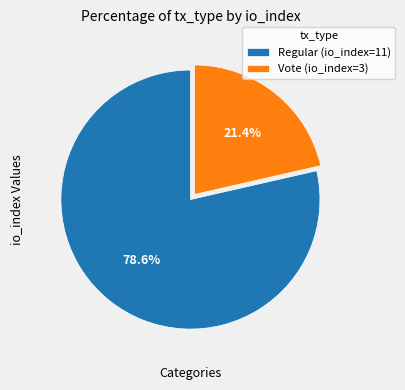

Between Vote (io_index=3) and Regular (io_index=11), which is larger?

Regular (io_index=11)